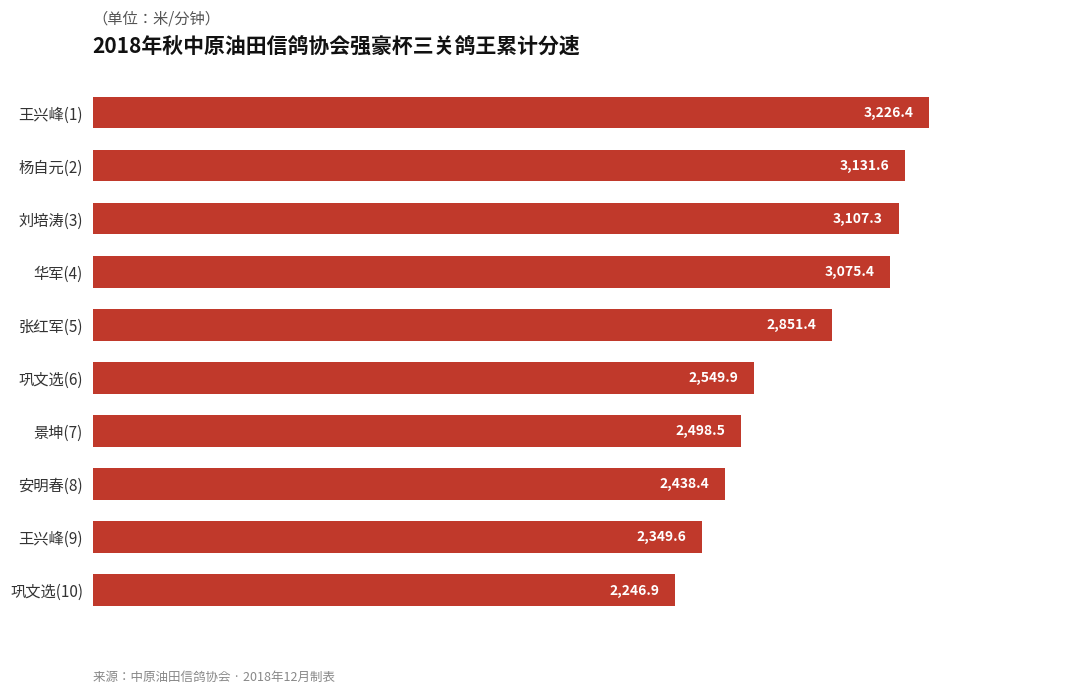

What value does the data have at 张红军(5)?

2851.4